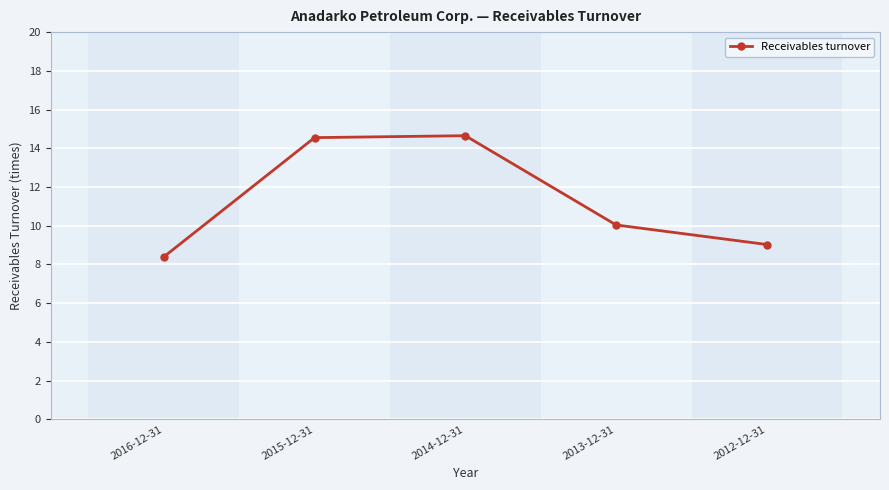

How many values exceed 10?

3